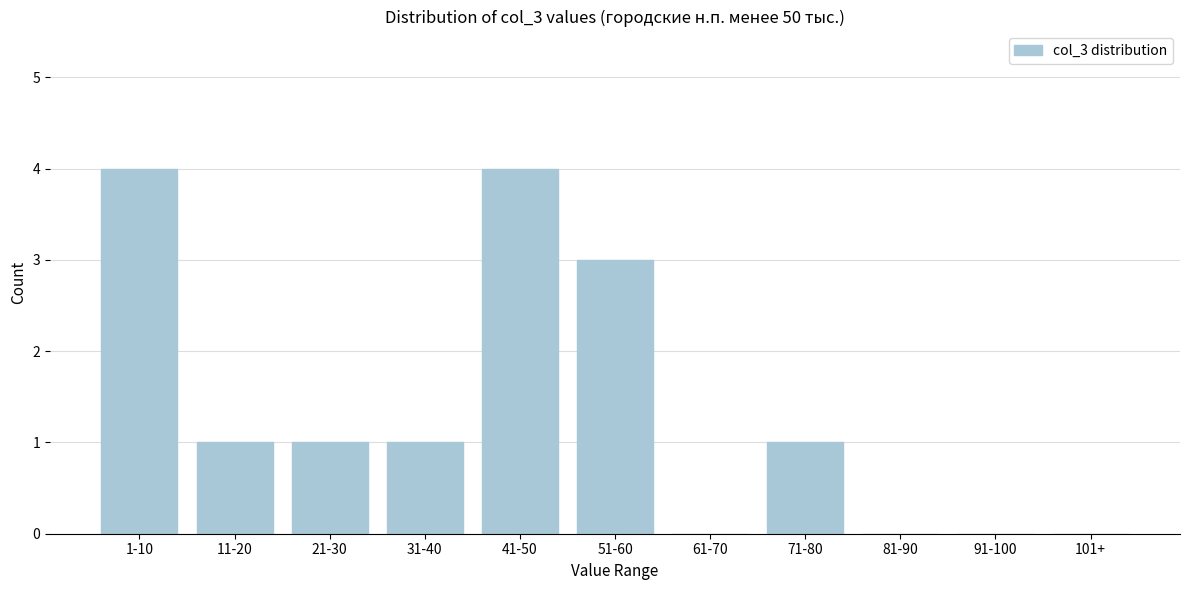

Reading left to right, transcribe all the data shown in this chart.

1-10=4	11-20=1	21-30=1	31-40=1	41-50=4	51-60=3	61-70=0	71-80=1	81-90=0	91-100=0	101+=0